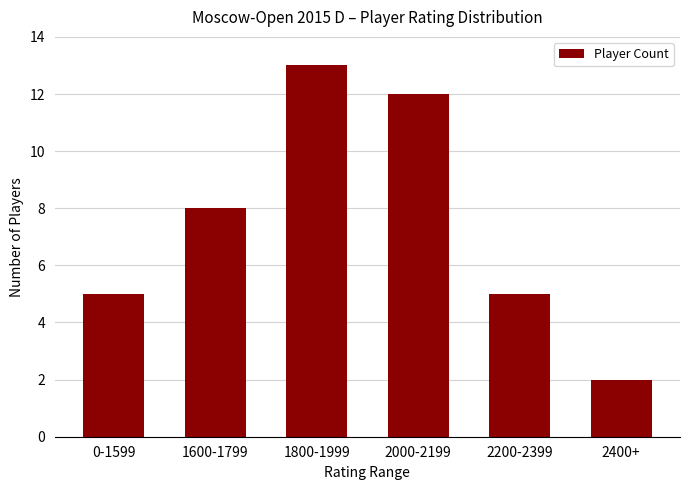

The value at 1600-1799 is 12. True or false?

False